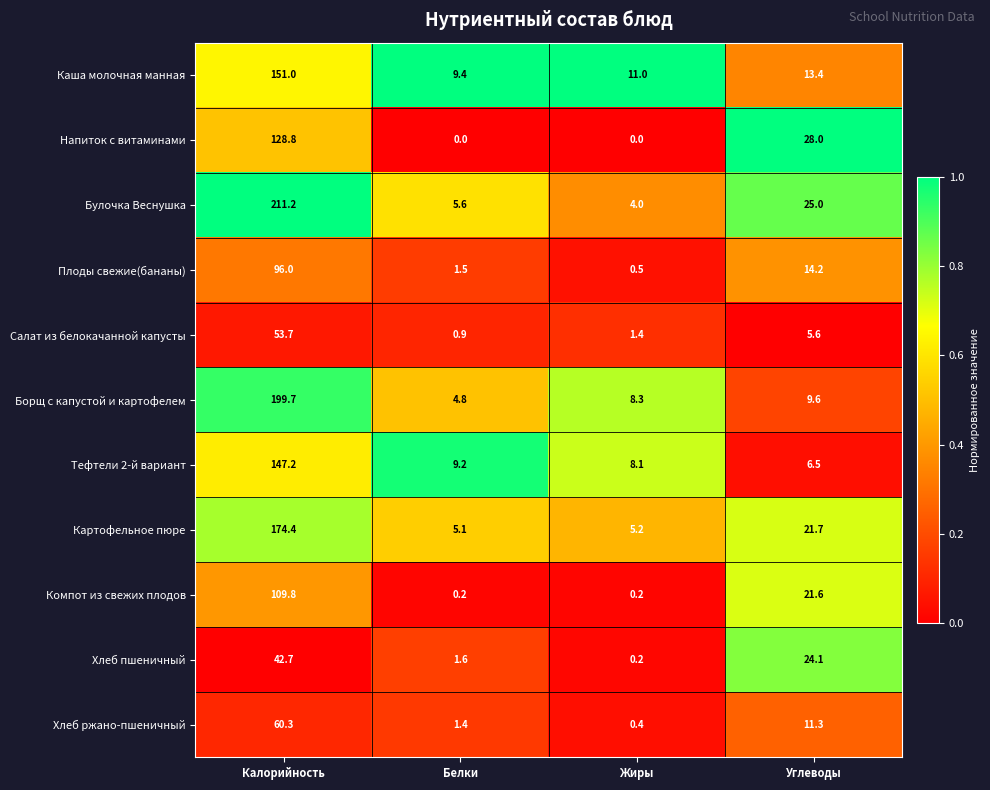

Which series has the widest spread of values?

Булочка Веснушка